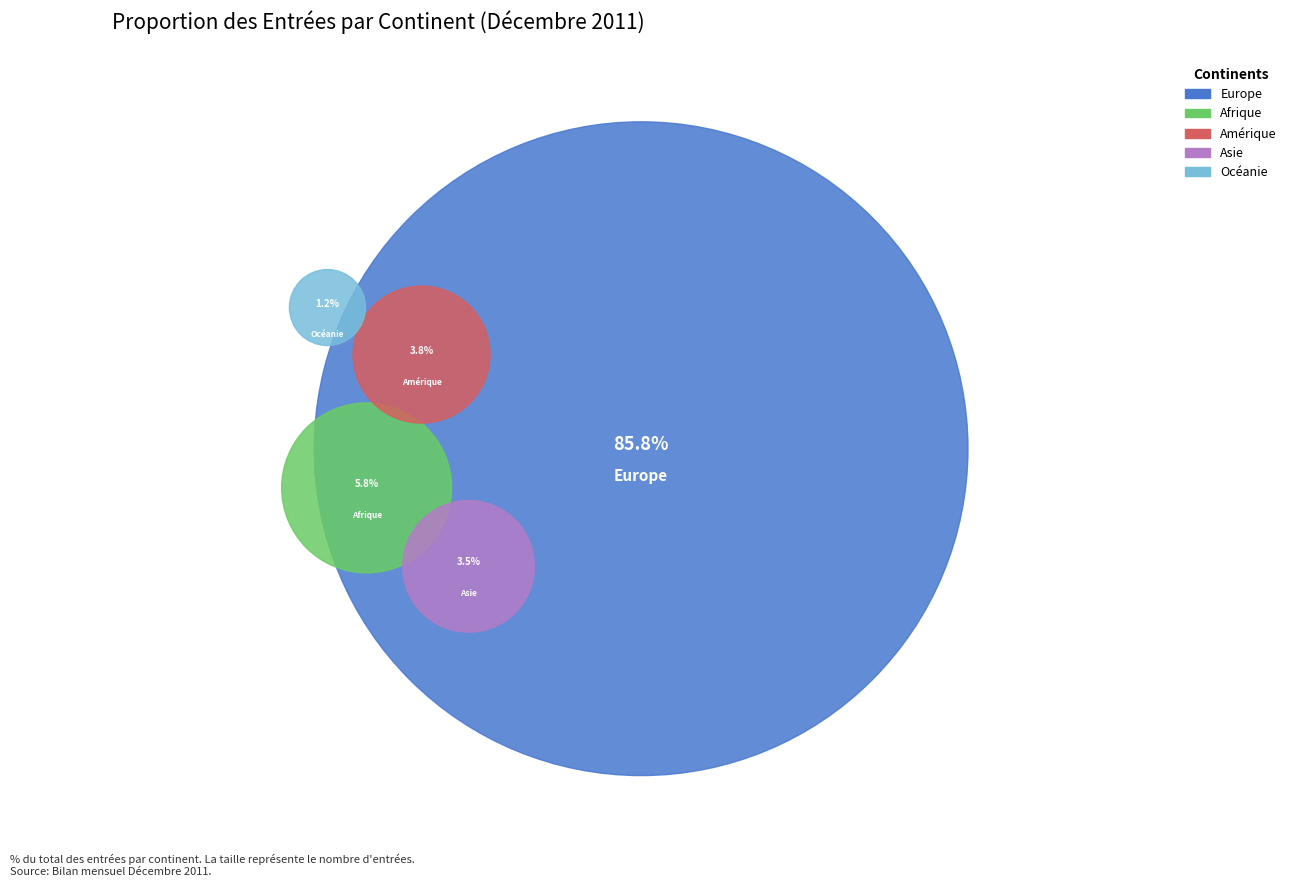

What is the majority slice?

Europe